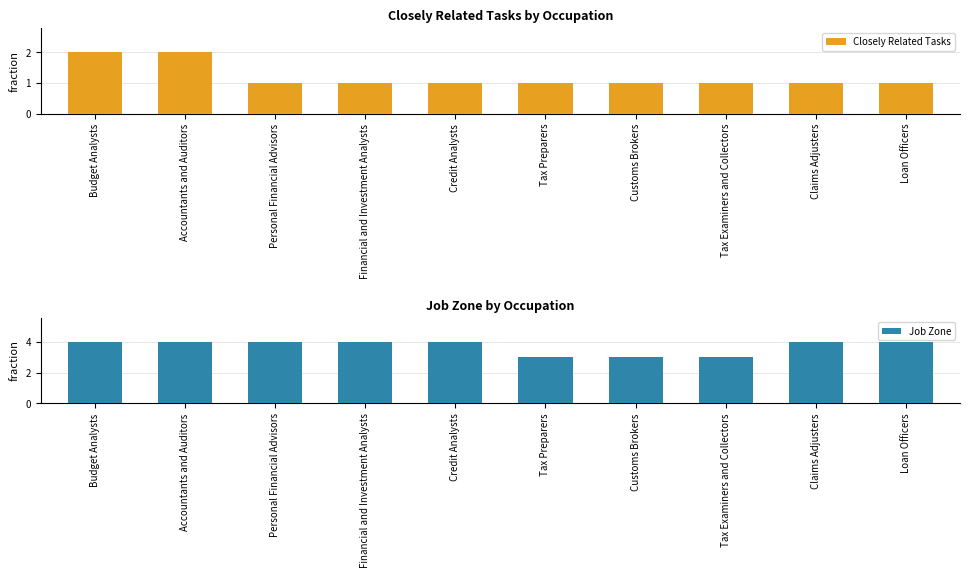

How many series are shown in this chart?

2